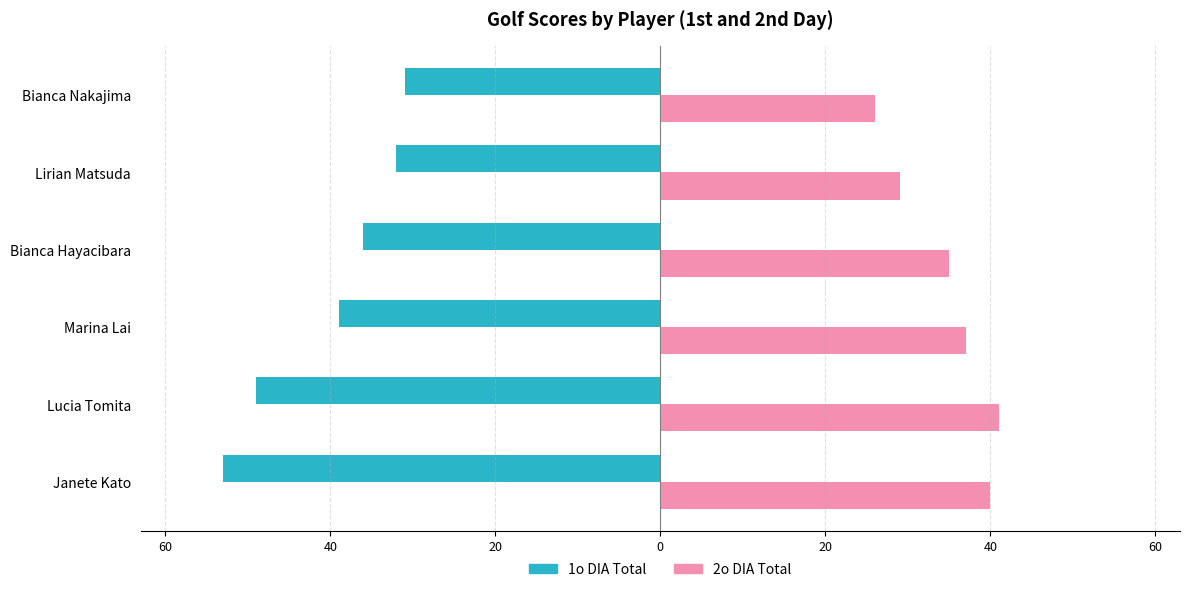

What are all the series names shown in the legend?

1o DIA Total, 2o DIA Total